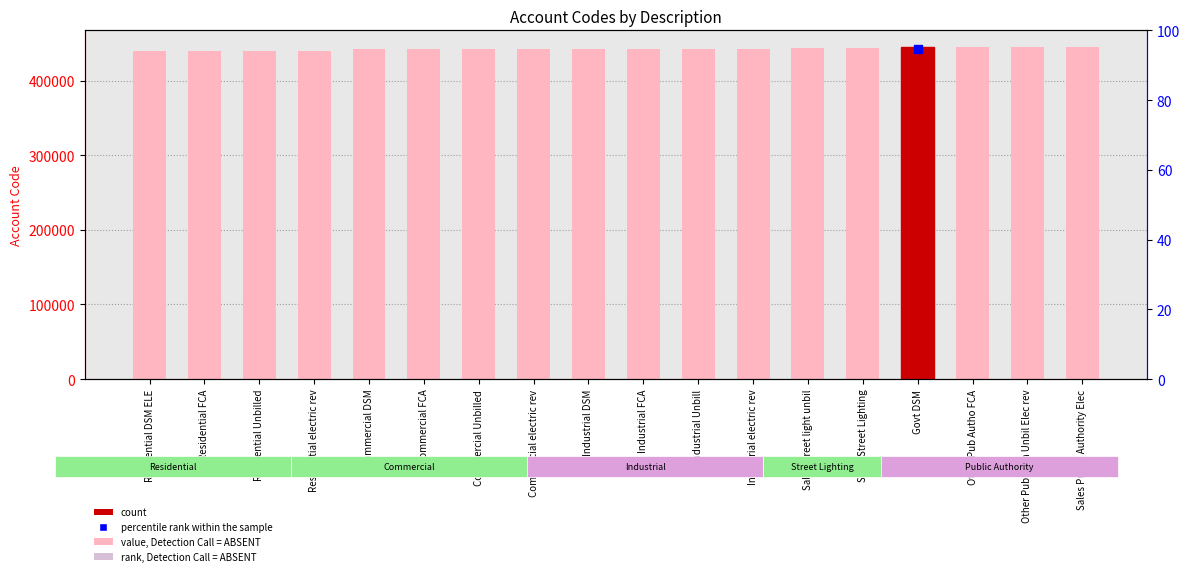

What is the change in value from Commercial FCA to Sales street light unbil?

+1999